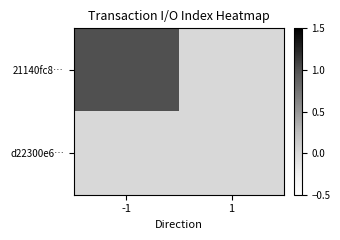

Which series has the largest total across all categories?

21140fc8…